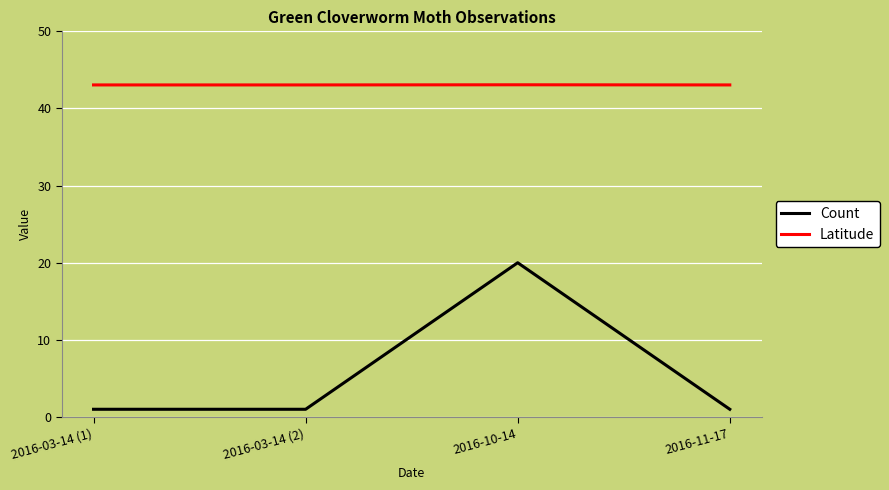

How many interior local peaks does the Count series have?

1